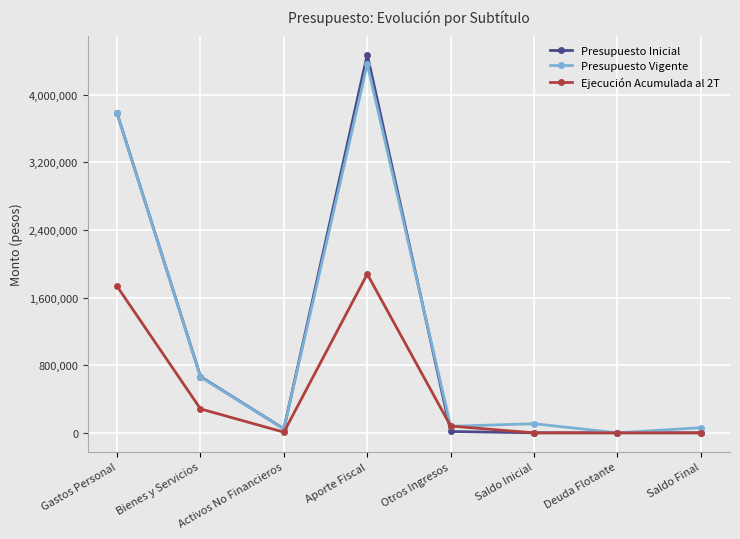

How many lines are shown in the chart?

3